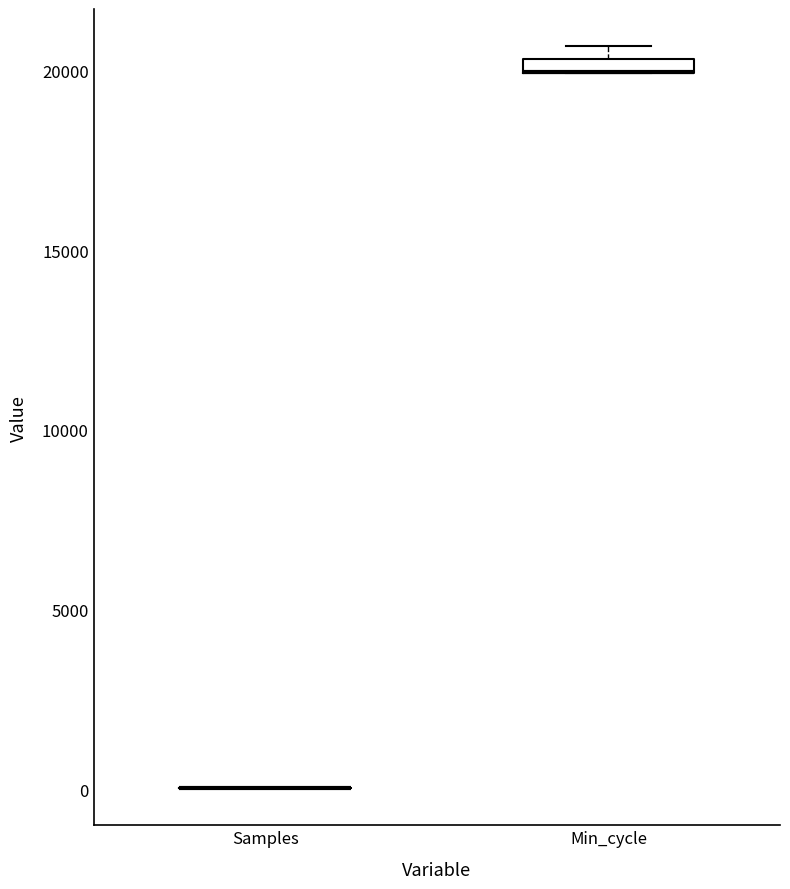

Where is the lower edge of the box for Min_cycle on the y-axis? The values are not printed on the chart, so give them approximately, as read against the axis.

20000